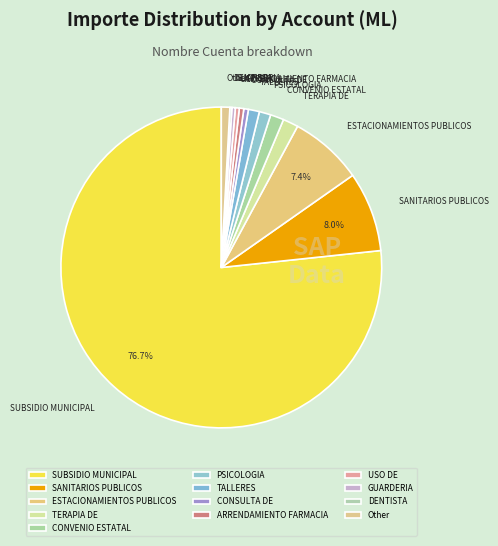

Does any single category account for the majority?

Yes